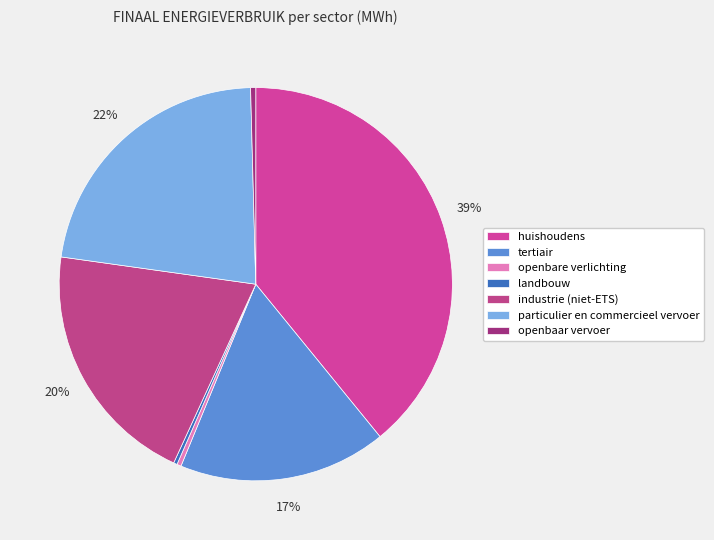

Count the number of slices in the pie.

7